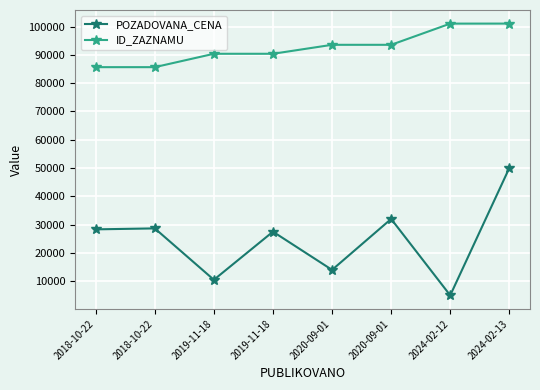

What is the value of the POZADOVANA_CENA point at the 3rd from the left?

10500